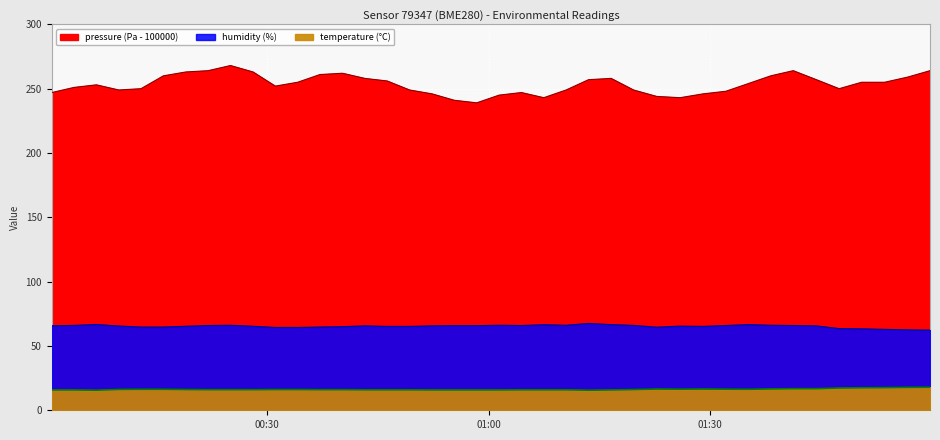

True or false: temperature and pressure intersect in this chart.

False